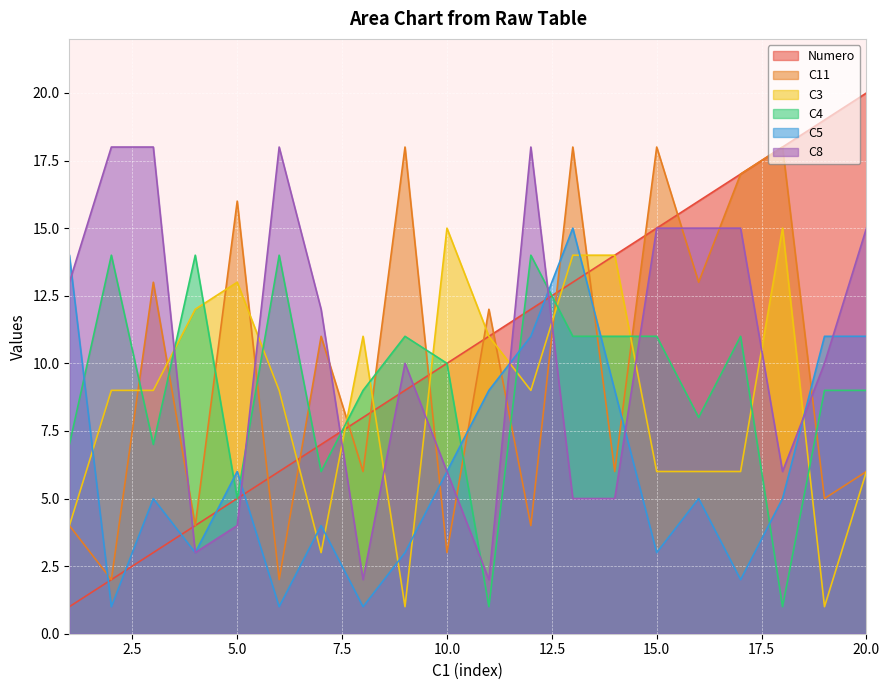

What is the difference between the maximum and second lowest values in the Numero series?

18